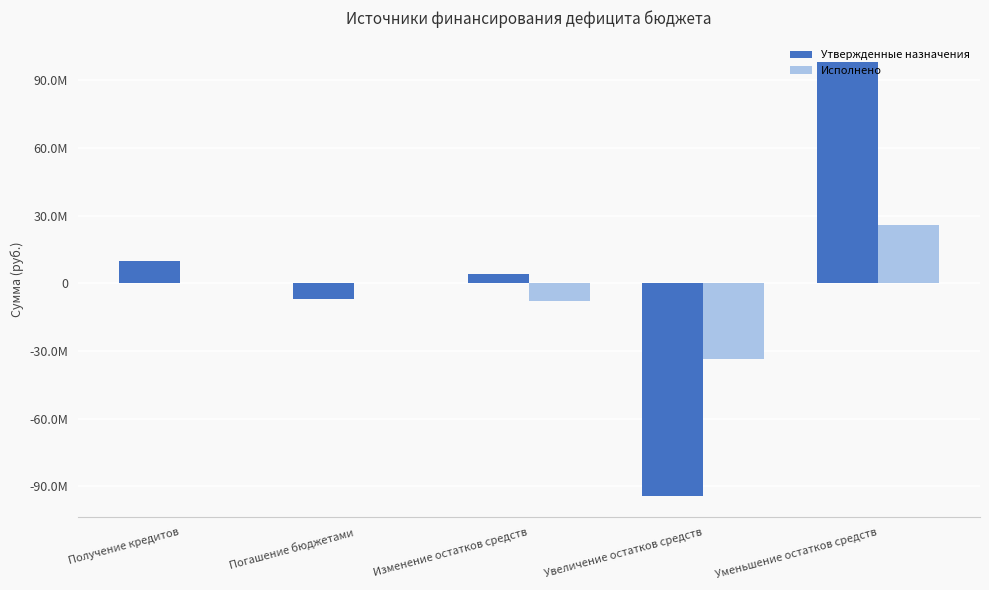

What is the label of the 5th bar from the right?

Получение кредитов